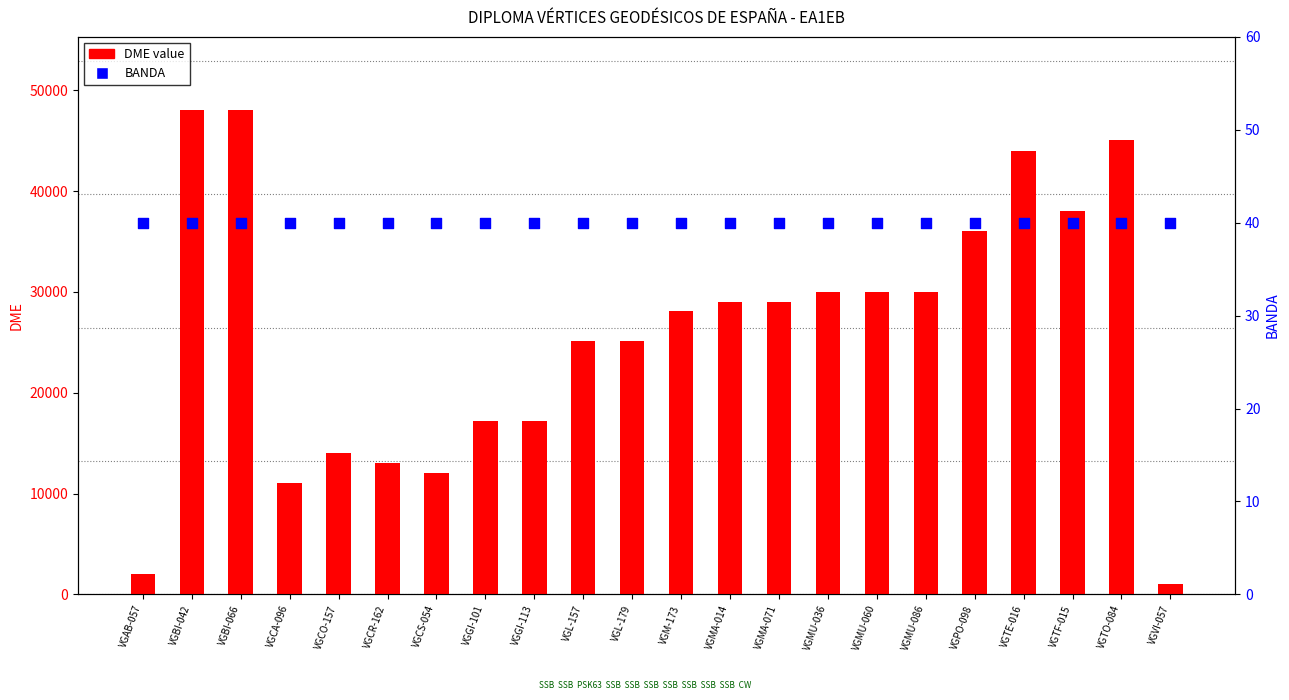

Which series reaches the maximum Y coordinate?

DME value